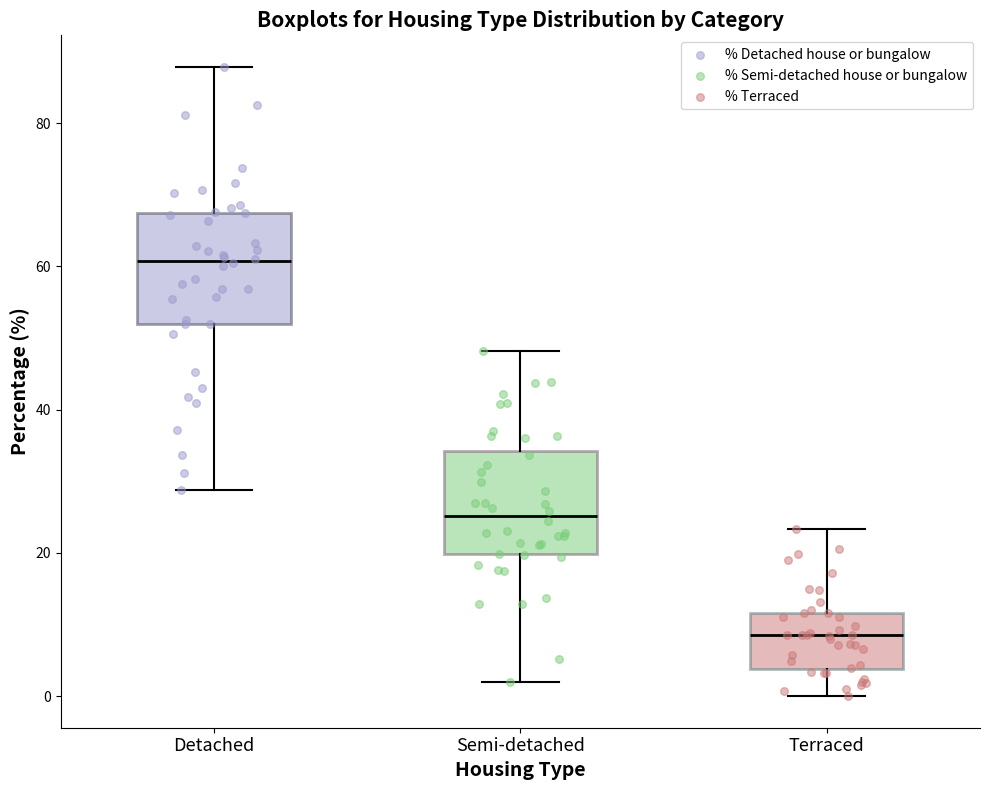

Reading left to right, read every box against the y-axis: the position of its median line, the range the box covers, and the ends of its whiskers. The values are not printed on the chart, so give them approximately, as read against the axis.

Detached: median 60, box 52 to 68, whiskers 28 to 88
Semi-detached: median 26, box 20 to 34, whiskers 2 to 48
Terraced: median 8, box 4 to 12, whiskers 0 to 24